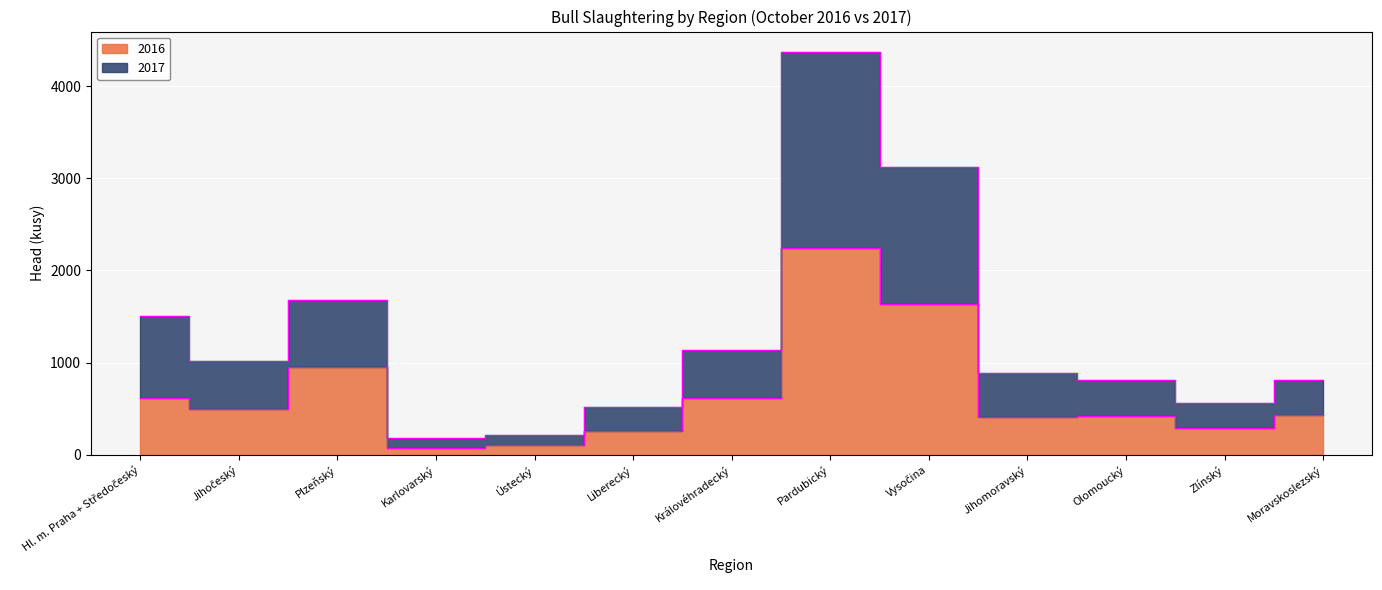

The 2017 series shows 555 at Zlínský. True or false?

True